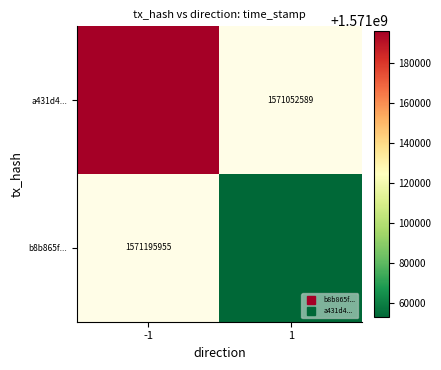

Is it true that b8b865f... equals 2330801978.2 at 1?

False